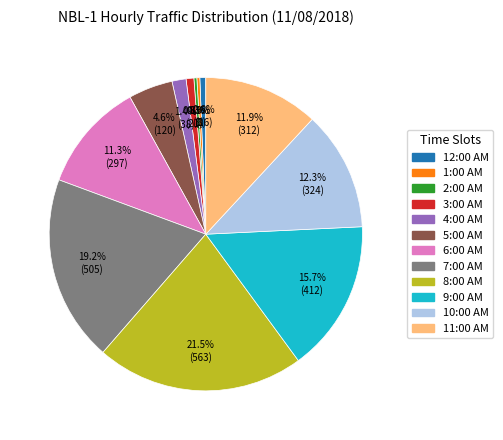

What is the largest slice in the pie chart?

8:00 AM